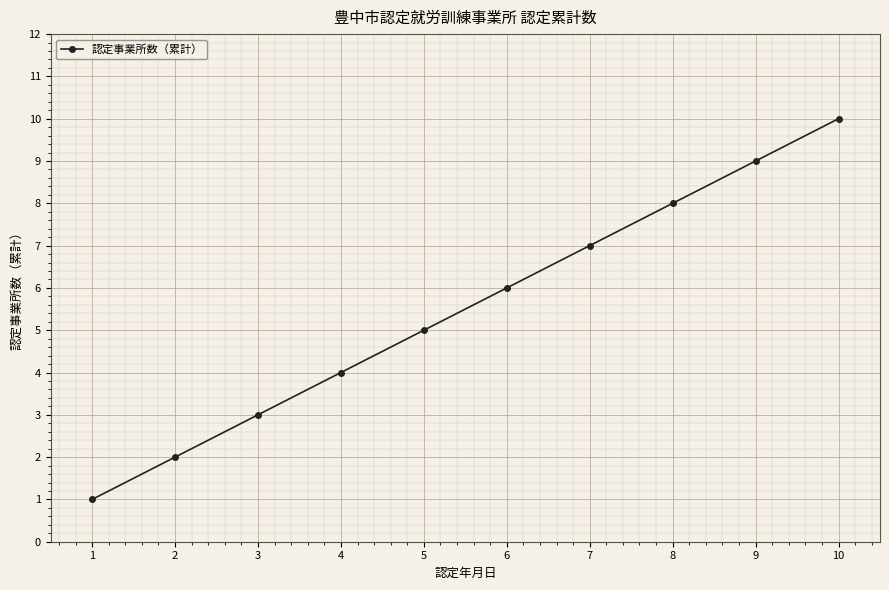

Rank the categories by value from lowest to highest.

1, 2, 3, 4, 5, 6, 7, 8, 9, 10